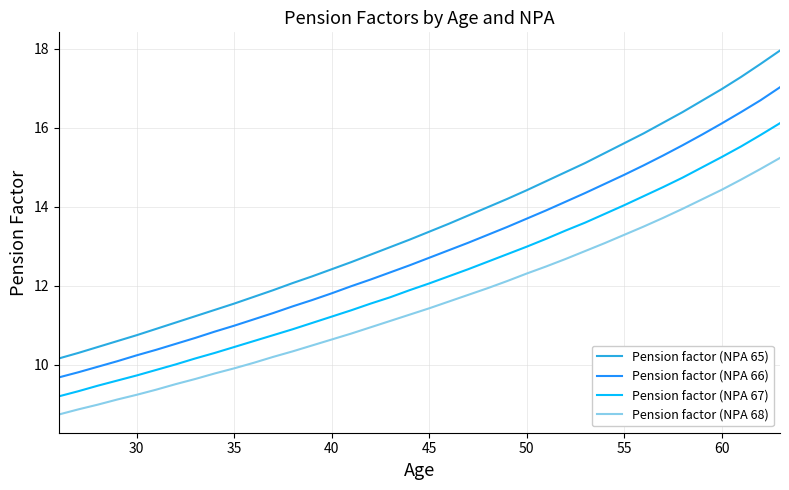

Which series has the largest total across all categories?

Pension factor (NPA 65)